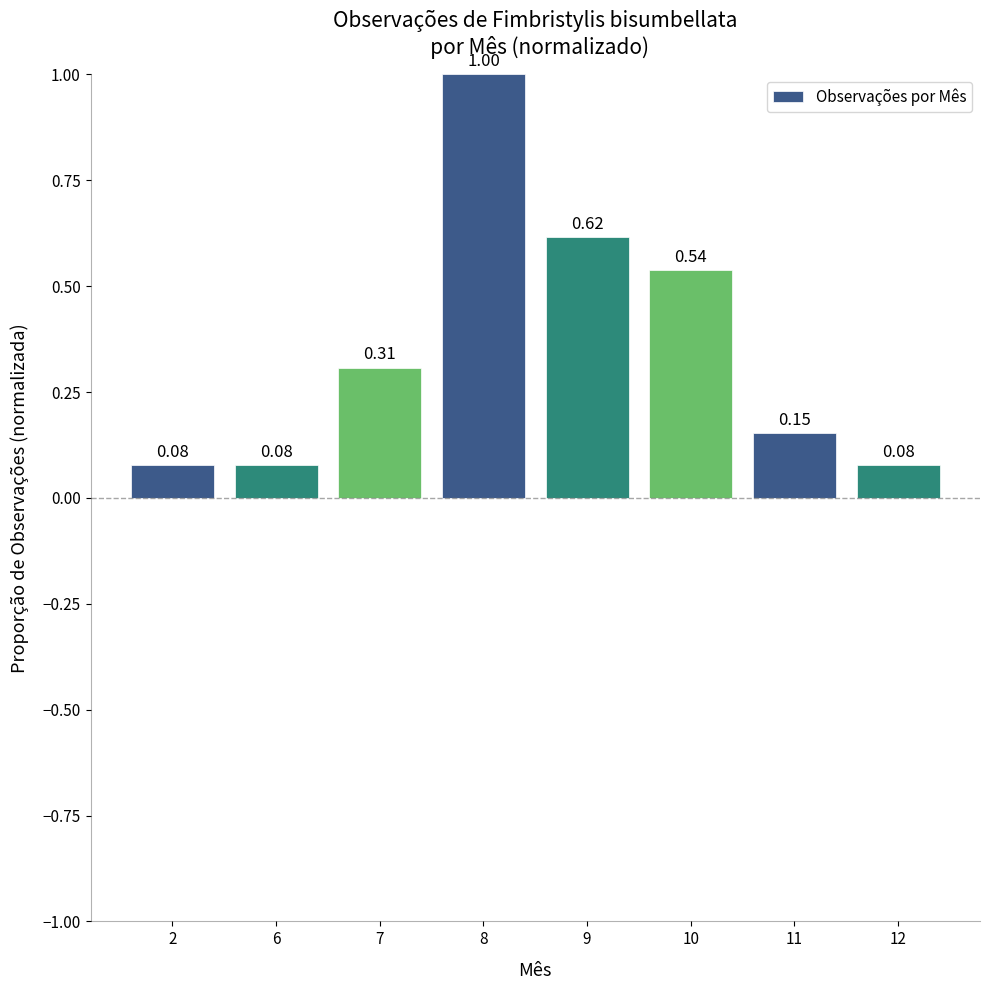

What is the average value?

0.4